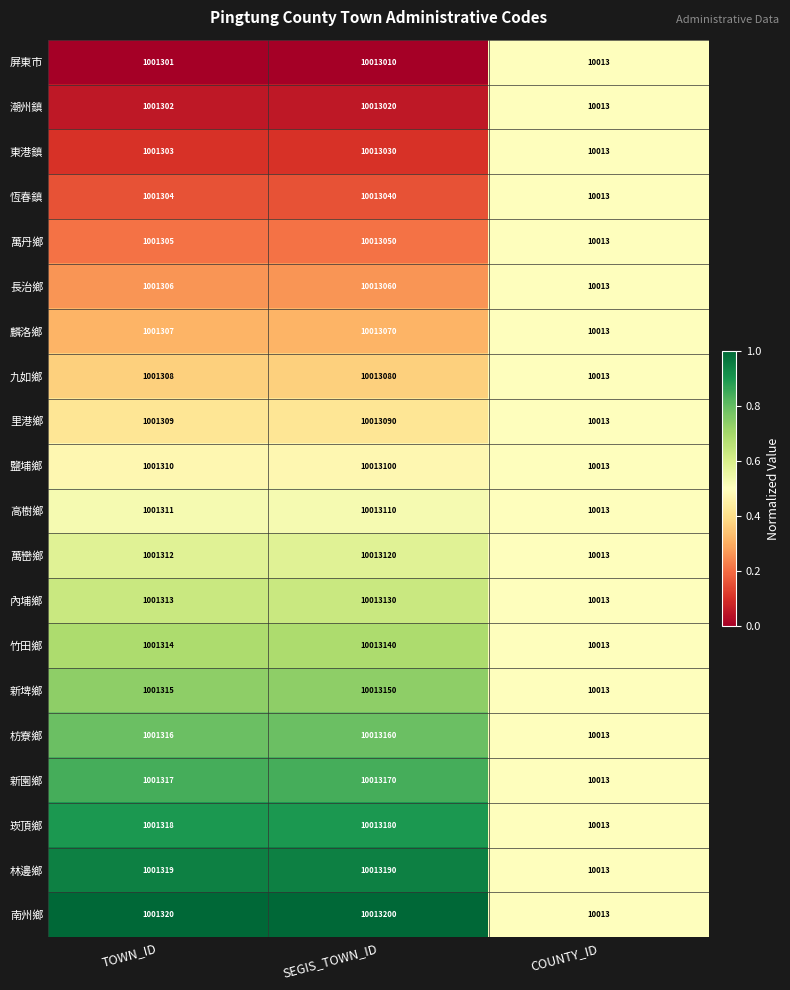

What is the approximate value of 里港鄉 at COUNTY_ID, to the nearest 50?

10000